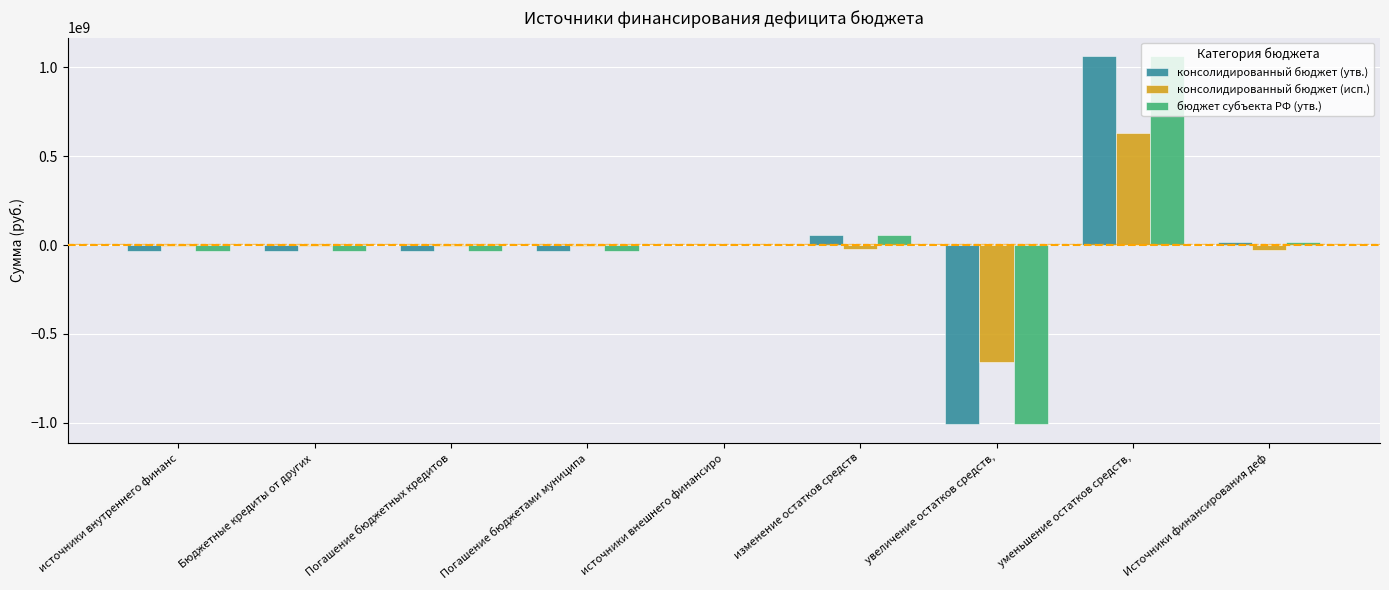

What is the spread (max minus min) of values at Бюджетные кредиты от других ?

32082219.9